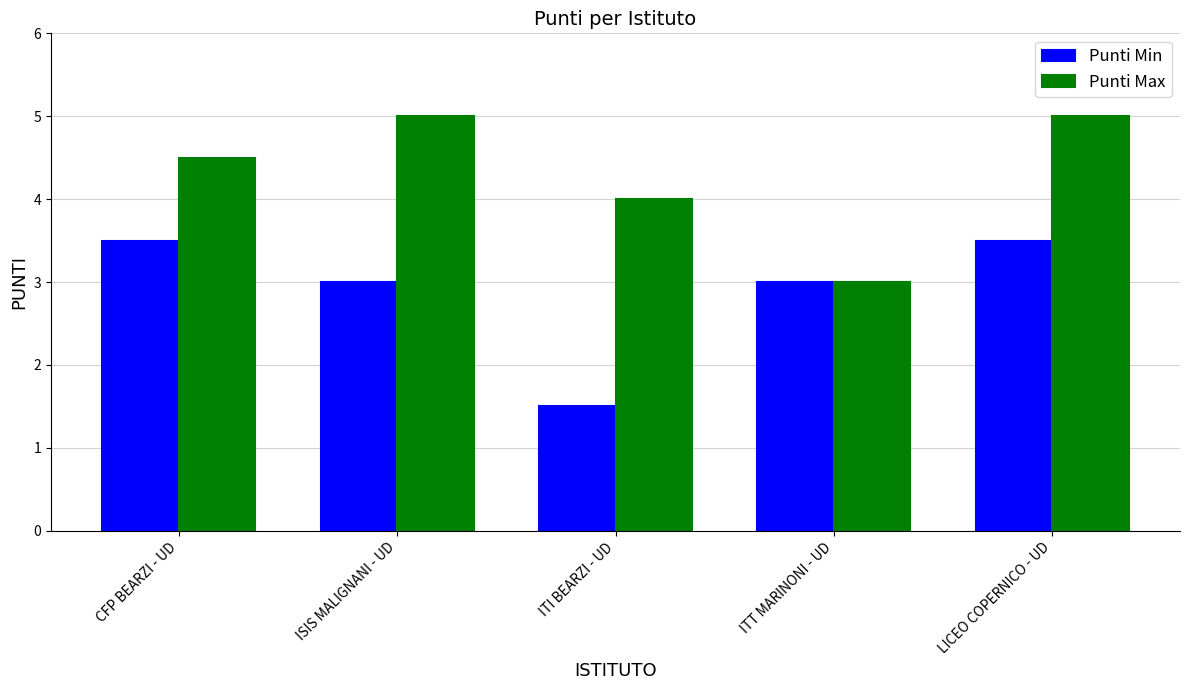

Reading left to right, what are all the values shown in this chart?

Punti Min: 3.5	3.0	1.5	3.0	3.5
Punti Max: 4.5	5.0	4.0	3.0	5.0